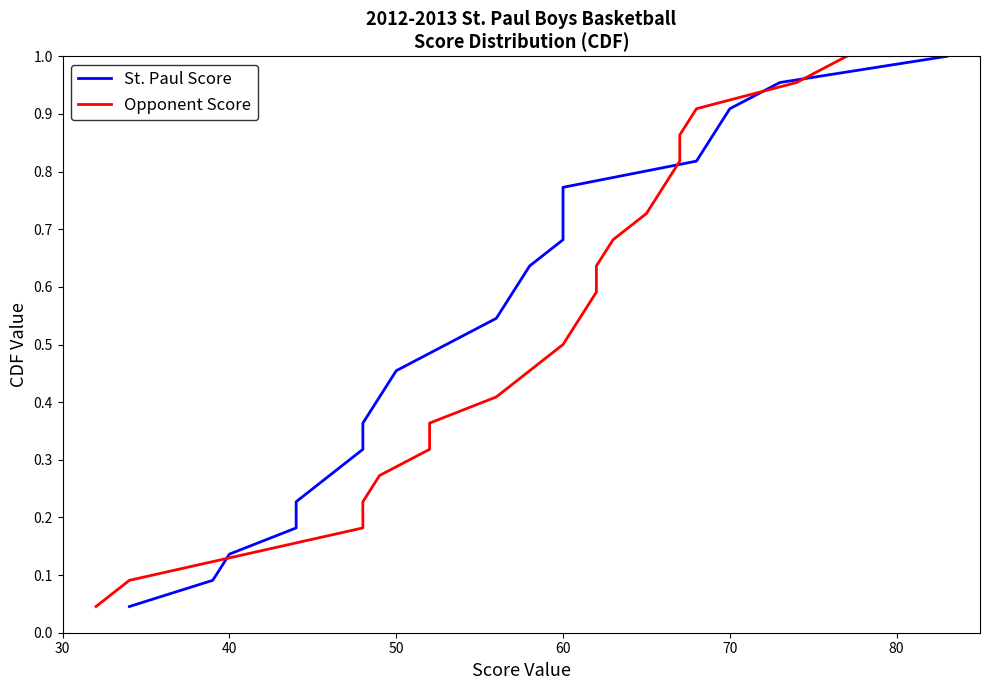

What is the highest value of the St. Paul Score series?

1.0